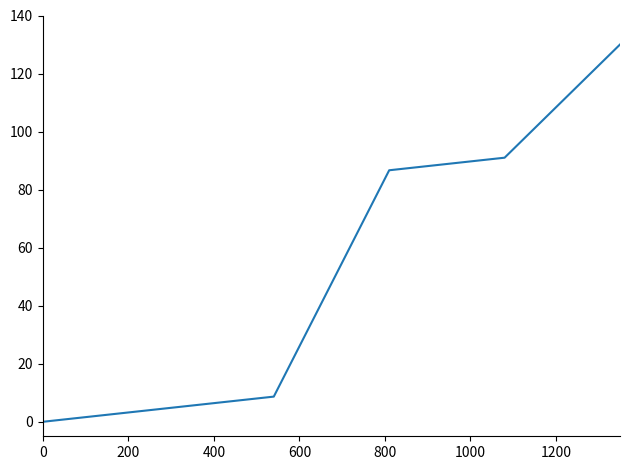

True or false: the data has more than 1 interior local peaks.

False